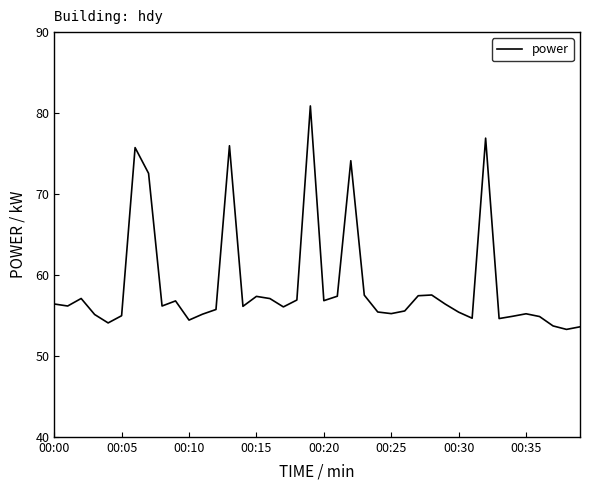

What is the difference between the maximum and minimum values?

27.6